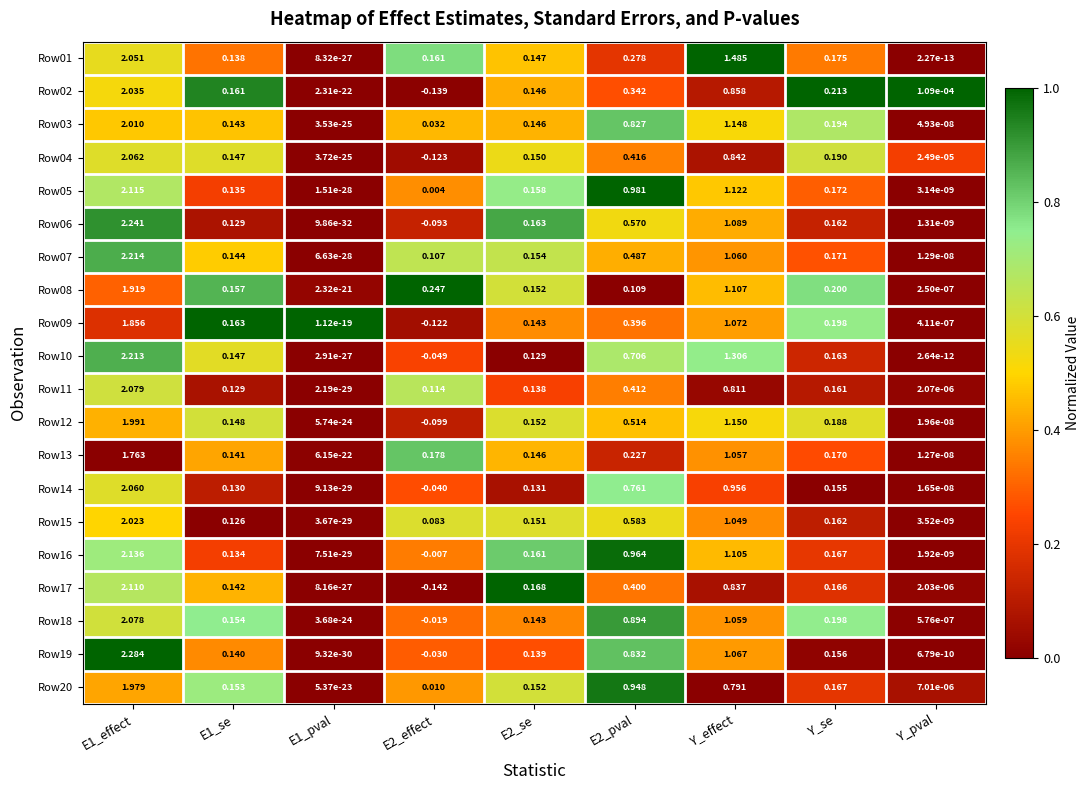

Reading right to left, what are all the values shown in this chart?

Row01: Y_pval=0.0	Y_se=0.2	Y_effect=1.5	E2_pval=0.3	E2_se=0.1	E2_effect=0.2	E1_pval=0.0	E1_se=0.1	E1_effect=2.1
Row02: Y_pval=0.0	Y_se=0.2	Y_effect=0.9	E2_pval=0.3	E2_se=0.1	E2_effect=-0.1	E1_pval=0.0	E1_se=0.2	E1_effect=2.0
Row03: Y_pval=0.0	Y_se=0.2	Y_effect=1.1	E2_pval=0.8	E2_se=0.1	E2_effect=0.0	E1_pval=0.0	E1_se=0.1	E1_effect=2.0
Row04: Y_pval=0.0	Y_se=0.2	Y_effect=0.8	E2_pval=0.4	E2_se=0.1	E2_effect=-0.1	E1_pval=0.0	E1_se=0.1	E1_effect=2.1
Row05: Y_pval=0.0	Y_se=0.2	Y_effect=1.1	E2_pval=1.0	E2_se=0.2	E2_effect=0.0	E1_pval=0.0	E1_se=0.1	E1_effect=2.1
Row06: Y_pval=0.0	Y_se=0.2	Y_effect=1.1	E2_pval=0.6	E2_se=0.2	E2_effect=-0.1	E1_pval=0.0	E1_se=0.1	E1_effect=2.2
Row07: Y_pval=0.0	Y_se=0.2	Y_effect=1.1	E2_pval=0.5	E2_se=0.2	E2_effect=0.1	E1_pval=0.0	E1_se=0.1	E1_effect=2.2
Row08: Y_pval=0.0	Y_se=0.2	Y_effect=1.1	E2_pval=0.1	E2_se=0.2	E2_effect=0.2	E1_pval=0.0	E1_se=0.2	E1_effect=1.9
Row09: Y_pval=0.0	Y_se=0.2	Y_effect=1.1	E2_pval=0.4	E2_se=0.1	E2_effect=-0.1	E1_pval=0.0	E1_se=0.2	E1_effect=1.9
Row10: Y_pval=0.0	Y_se=0.2	Y_effect=1.3	E2_pval=0.7	E2_se=0.1	E2_effect=-0.0	E1_pval=0.0	E1_se=0.1	E1_effect=2.2
Row11: Y_pval=0.0	Y_se=0.2	Y_effect=0.8	E2_pval=0.4	E2_se=0.1	E2_effect=0.1	E1_pval=0.0	E1_se=0.1	E1_effect=2.1
Row12: Y_pval=0.0	Y_se=0.2	Y_effect=1.1	E2_pval=0.5	E2_se=0.2	E2_effect=-0.1	E1_pval=0.0	E1_se=0.1	E1_effect=2.0
Row13: Y_pval=0.0	Y_se=0.2	Y_effect=1.1	E2_pval=0.2	E2_se=0.1	E2_effect=0.2	E1_pval=0.0	E1_se=0.1	E1_effect=1.8
Row14: Y_pval=0.0	Y_se=0.2	Y_effect=1.0	E2_pval=0.8	E2_se=0.1	E2_effect=-0.0	E1_pval=0.0	E1_se=0.1	E1_effect=2.1
Row15: Y_pval=0.0	Y_se=0.2	Y_effect=1.0	E2_pval=0.6	E2_se=0.2	E2_effect=0.1	E1_pval=0.0	E1_se=0.1	E1_effect=2.0
Row16: Y_pval=0.0	Y_se=0.2	Y_effect=1.1	E2_pval=1.0	E2_se=0.2	E2_effect=-0.0	E1_pval=0.0	E1_se=0.1	E1_effect=2.1
Row17: Y_pval=0.0	Y_se=0.2	Y_effect=0.8	E2_pval=0.4	E2_se=0.2	E2_effect=-0.1	E1_pval=0.0	E1_se=0.1	E1_effect=2.1
Row18: Y_pval=0.0	Y_se=0.2	Y_effect=1.1	E2_pval=0.9	E2_se=0.1	E2_effect=-0.0	E1_pval=0.0	E1_se=0.2	E1_effect=2.1
Row19: Y_pval=0.0	Y_se=0.2	Y_effect=1.1	E2_pval=0.8	E2_se=0.1	E2_effect=-0.0	E1_pval=0.0	E1_se=0.1	E1_effect=2.3
Row20: Y_pval=0.0	Y_se=0.2	Y_effect=0.8	E2_pval=0.9	E2_se=0.2	E2_effect=0.0	E1_pval=0.0	E1_se=0.2	E1_effect=2.0